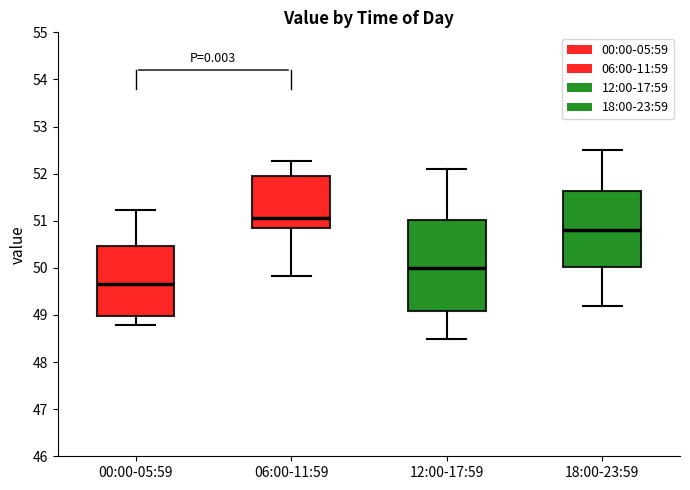

Where does the upper whisker of the box for 06:00-11:59 end on the y-axis? The values are not printed on the chart, so give them approximately, as read against the axis.

52.3